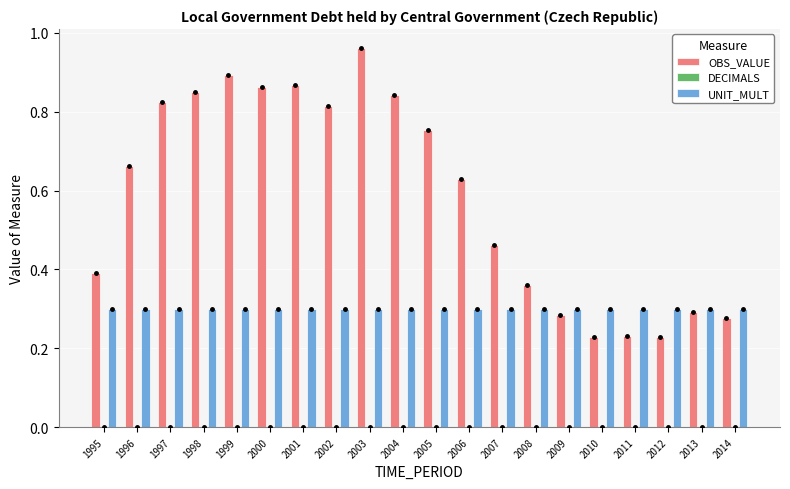

Are the bars grouped side by side (vs. stacked)?

Yes